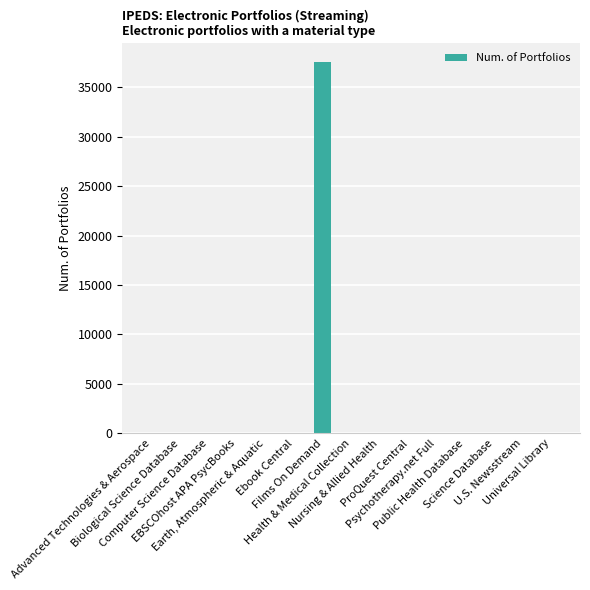

What is the greatest value displayed?

37534